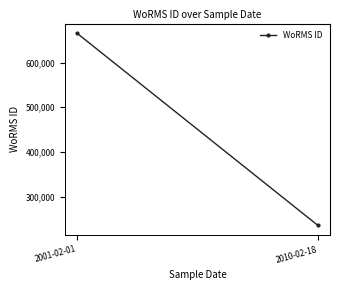

What is the change in value from 2001-02-01 to 2010-02-18?

-429769